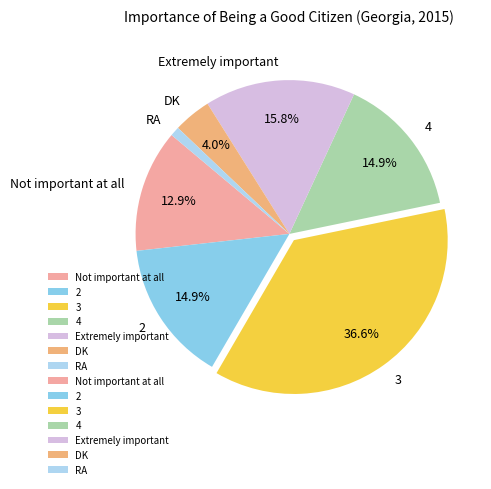

Count the number of slices in the pie.

7